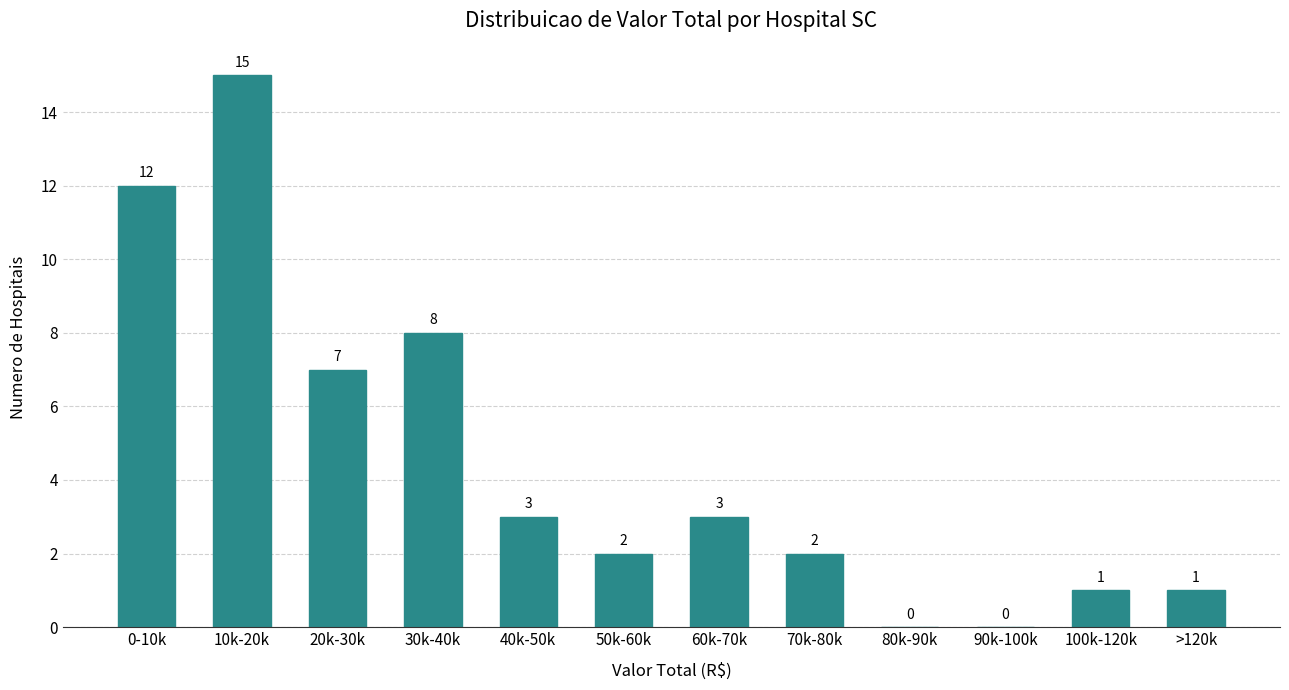

Reading left to right, what are all the values shown in this chart?

0-10k=12	10k-20k=15	20k-30k=7	30k-40k=8	40k-50k=3	50k-60k=2	60k-70k=3	70k-80k=2	80k-90k=0	90k-100k=0	100k-120k=1	>120k=1